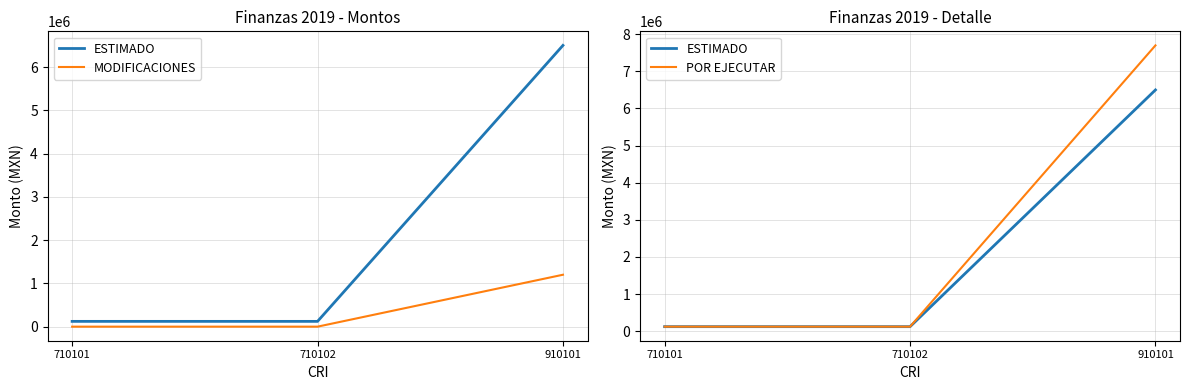

What is the difference between the maximum and second lowest values in the MODIFICACIONES series?

1200000.0